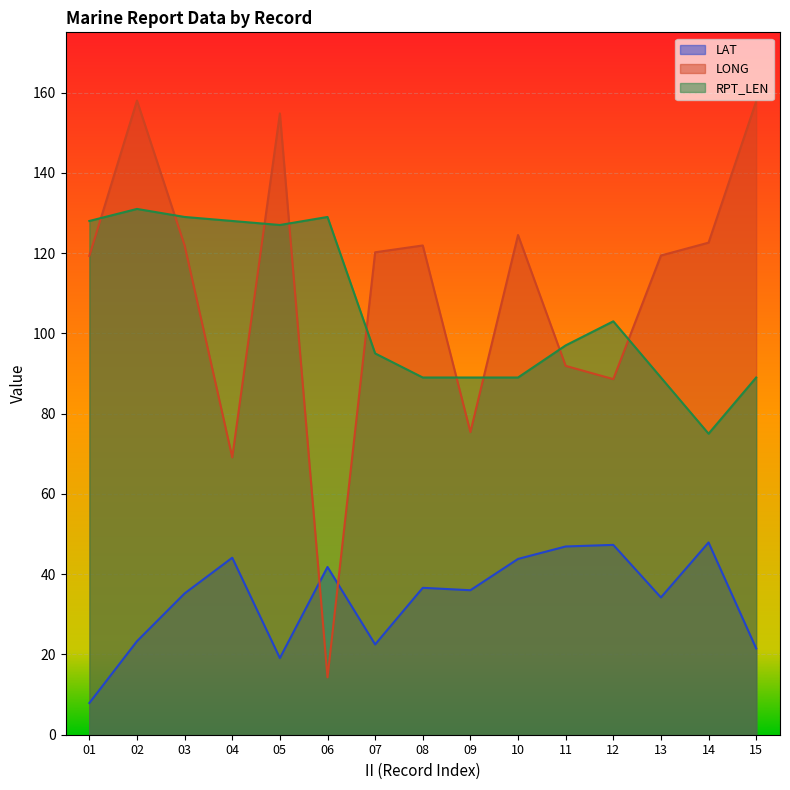

Is the value of LONG at 15 greater than the value of LAT at 05?

Yes